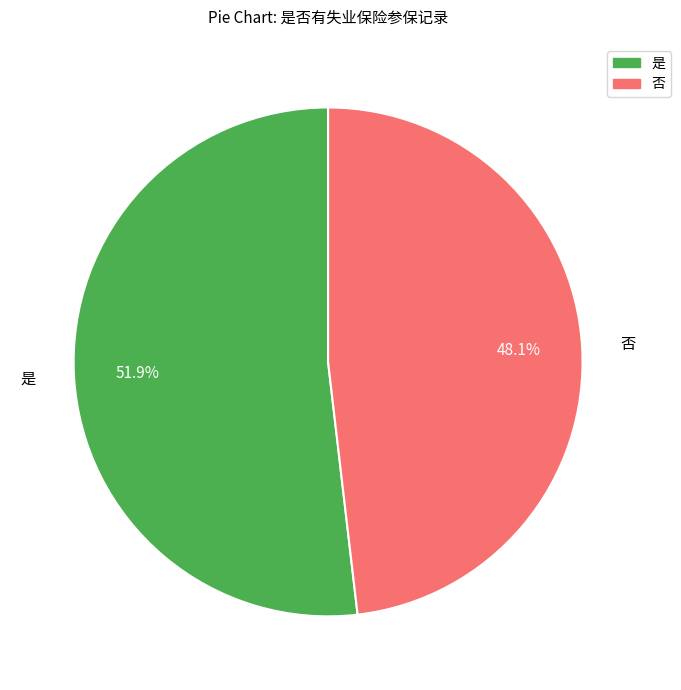

To the nearest percent, what is the average slice percentage?

50%